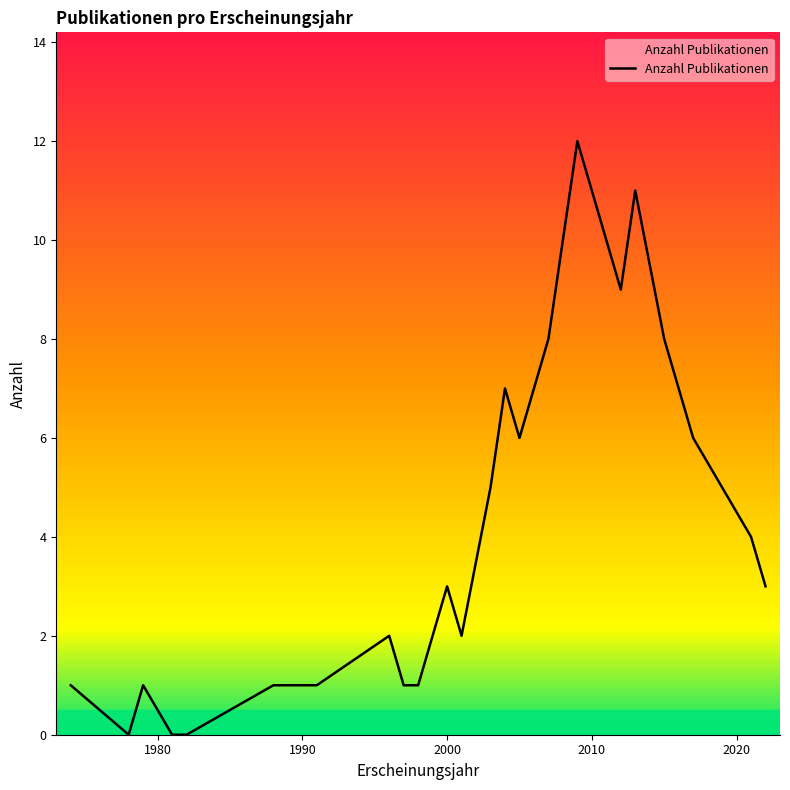

What is the maximum value shown in the chart?

12